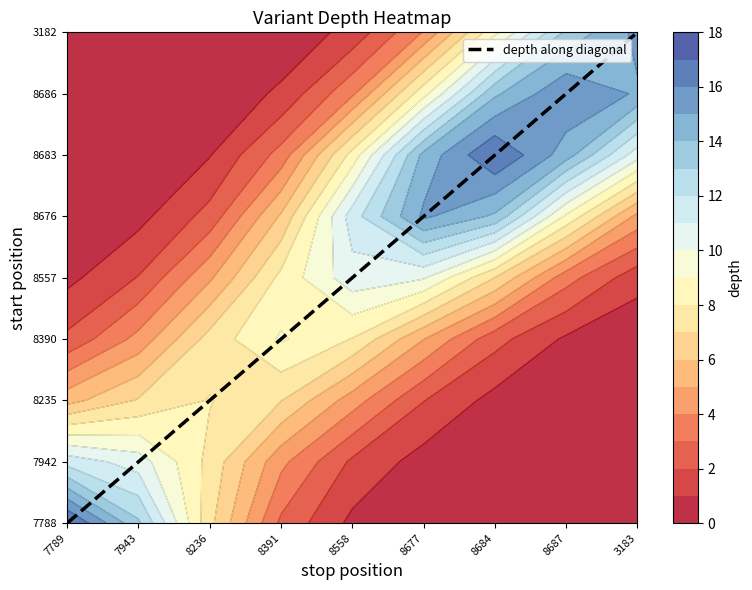

Is it true that the value at 7943 is 0?

False